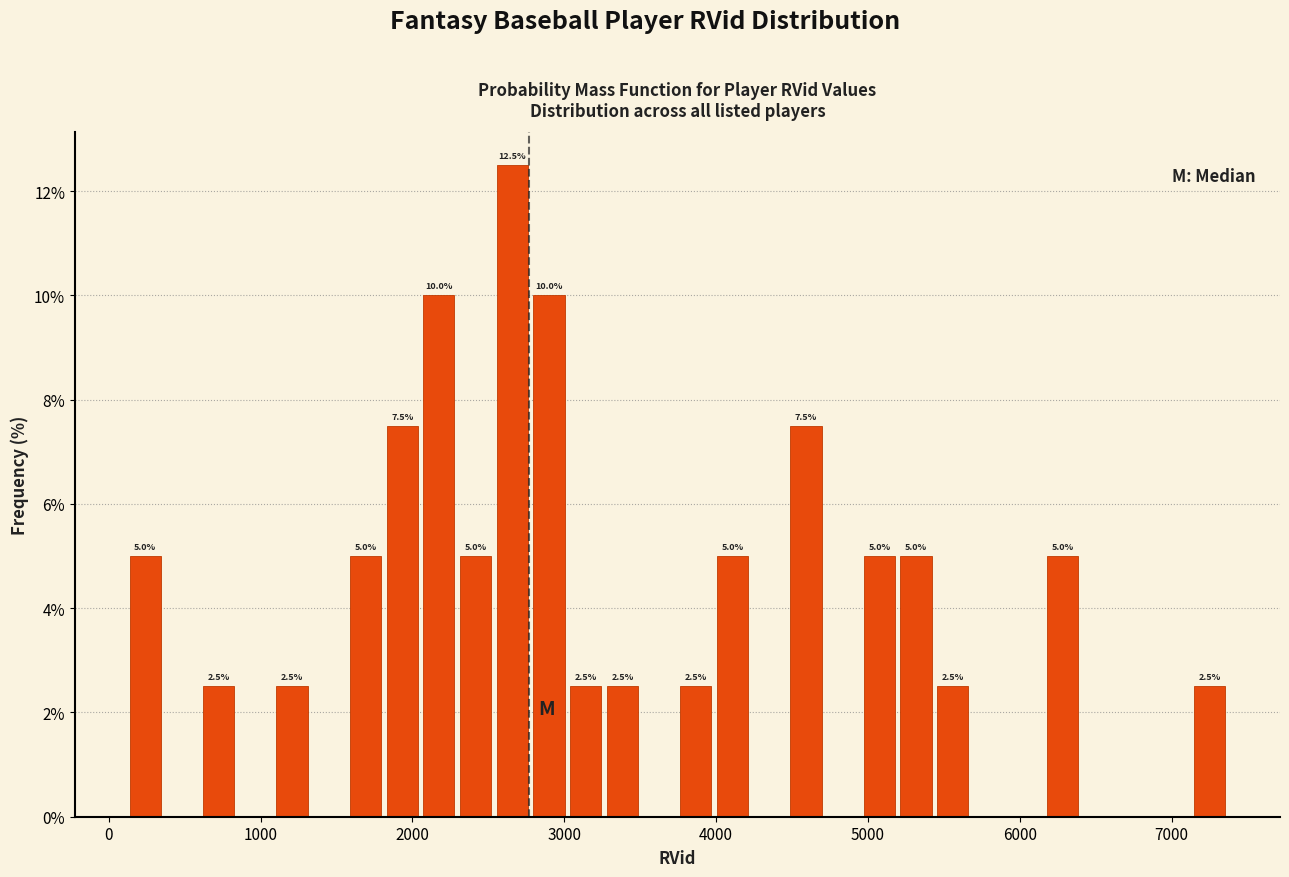

Read against the x-axis, roughly where is the centre of the tallest bar?

2700